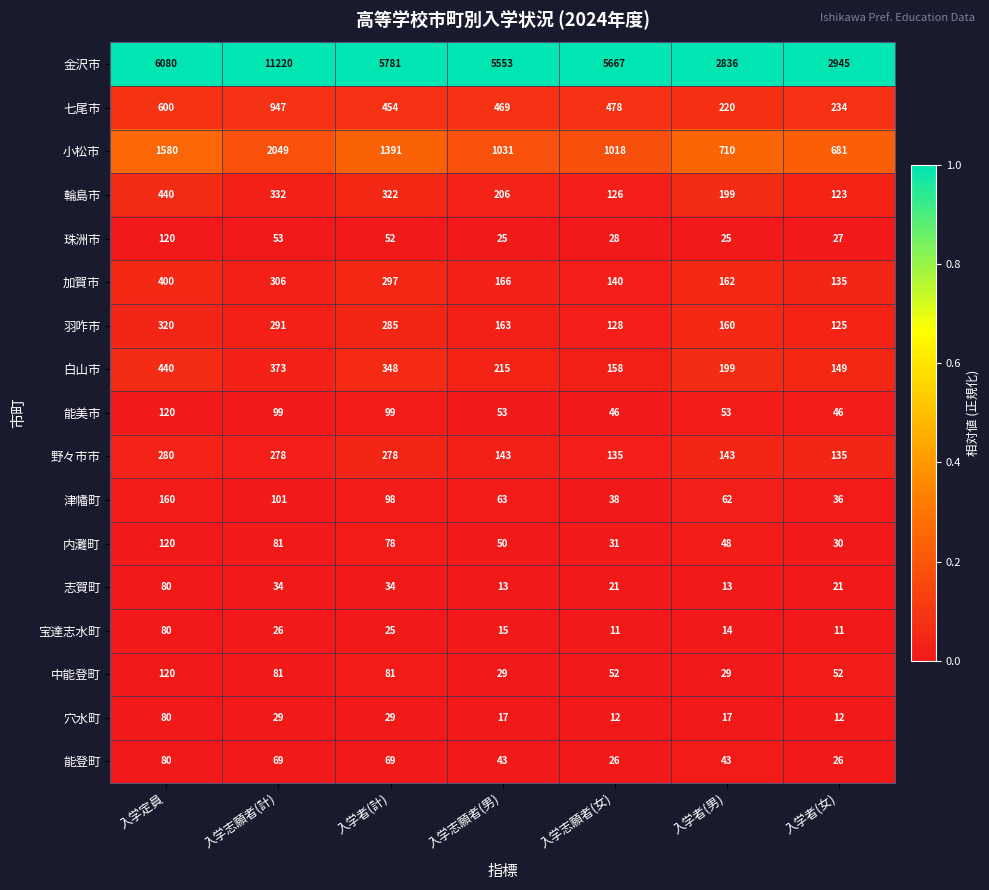

Which label corresponds to the largest value in the chart?

入学志願者(計)